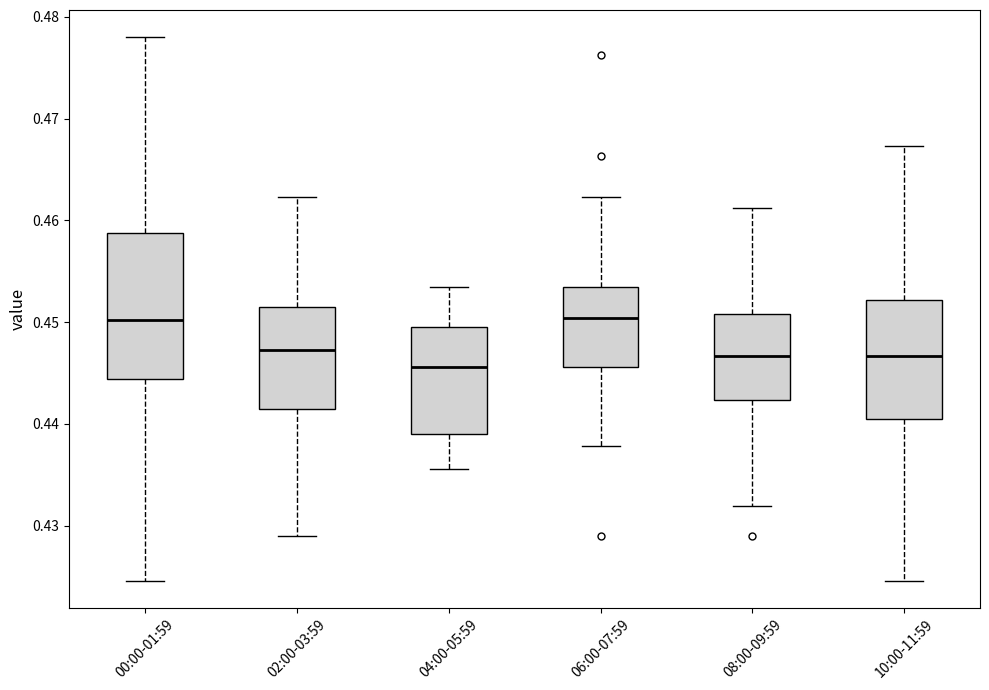

Reading left to right, transcribe this box plot: for each box, give where its median line is, the range the box spans, and where its two whiskers end, as read against the y-axis. The values are not printed on the chart, so give them approximately, as read against the axis.

00:00-01:59: median 0.450, box 0.444 to 0.459, whiskers 0.425 to 0.478
02:00-03:59: median 0.447, box 0.441 to 0.451, whiskers 0.429 to 0.462
04:00-05:59: median 0.446, box 0.439 to 0.450, whiskers 0.436 to 0.453
06:00-07:59: median 0.450, box 0.446 to 0.453, whiskers 0.438 to 0.462
08:00-09:59: median 0.447, box 0.442 to 0.451, whiskers 0.432 to 0.461
10:00-11:59: median 0.447, box 0.440 to 0.452, whiskers 0.425 to 0.467